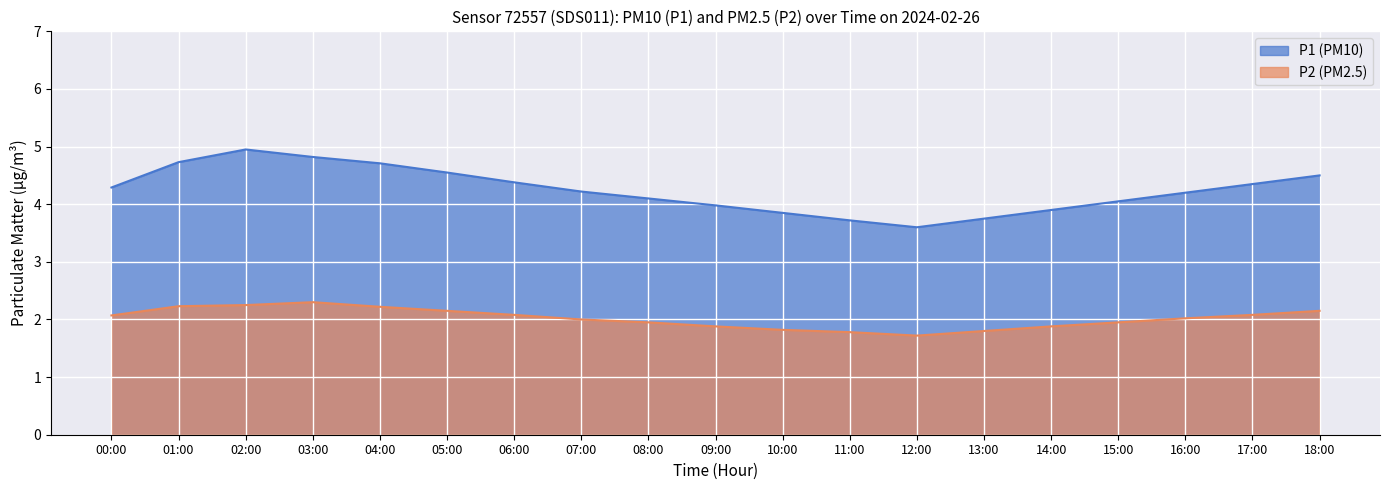

How many data points in P2 are above 2?

10